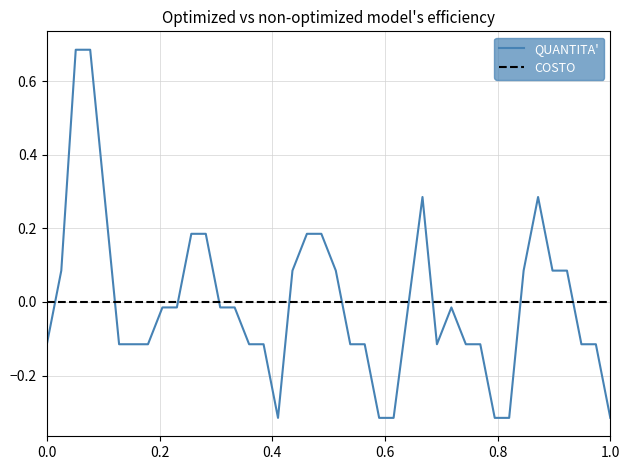

Rank the series by their maximum value, from highest to lowest.

QUANTITA', COSTO